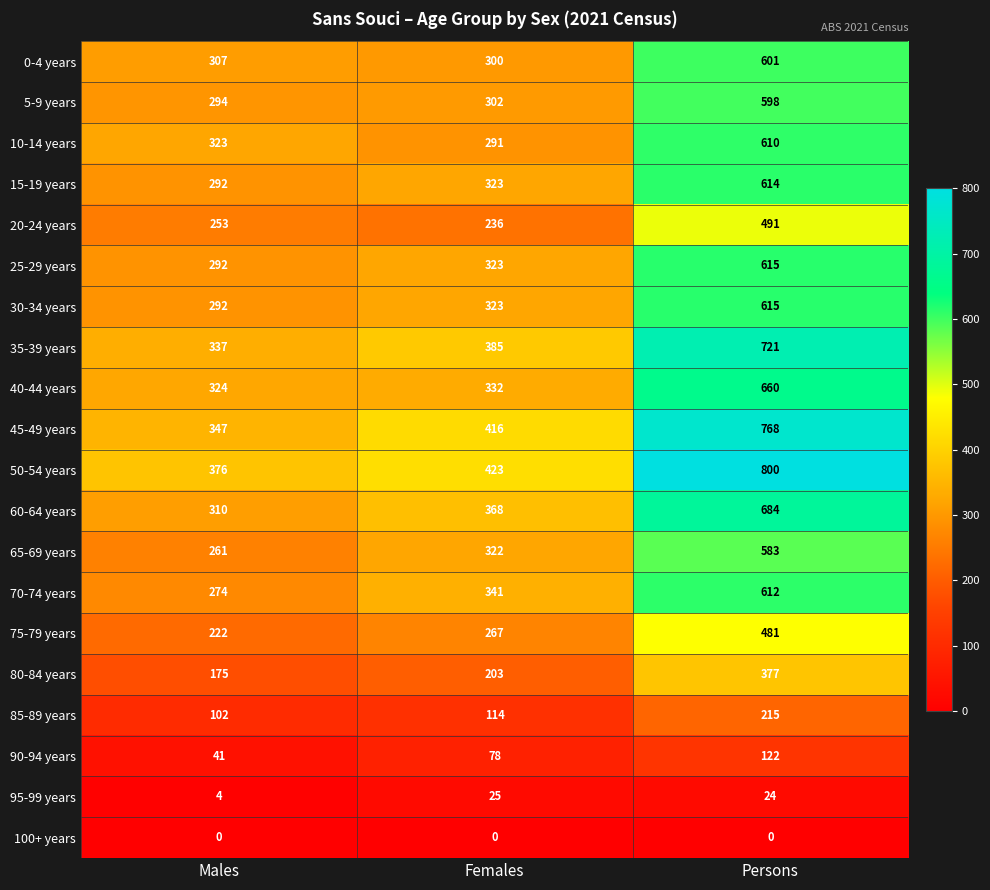

How many series are shown in this chart?

20